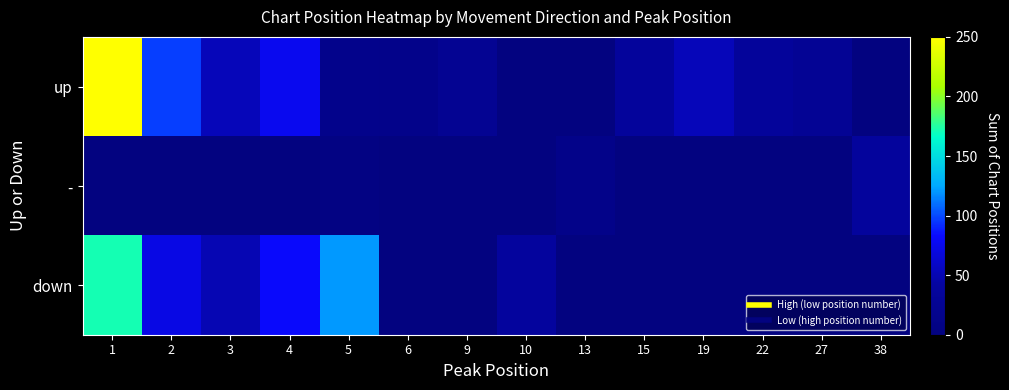

What is the total value across all series at 22?

35